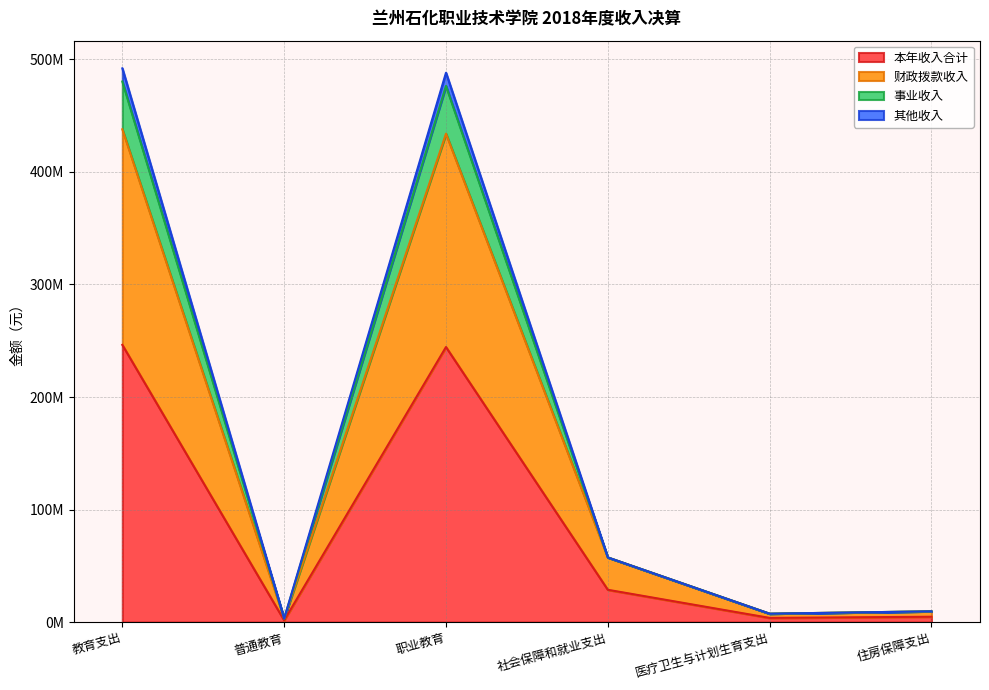

What is the label of the 5th point from the left?

医疗卫生与计划生育支出